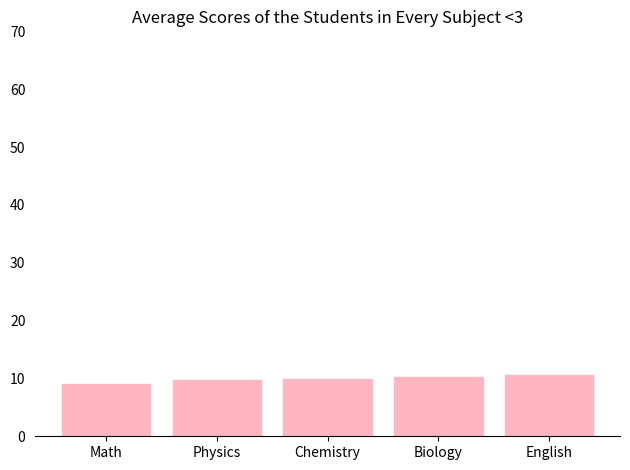

Approximately how many times larger is the value at Chemistry compared to Math?

1.1